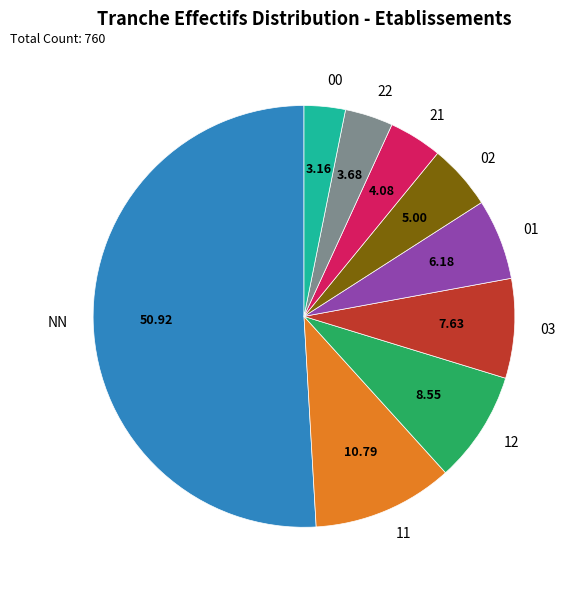

Do 02 and 11 together represent more than half of the pie?

No